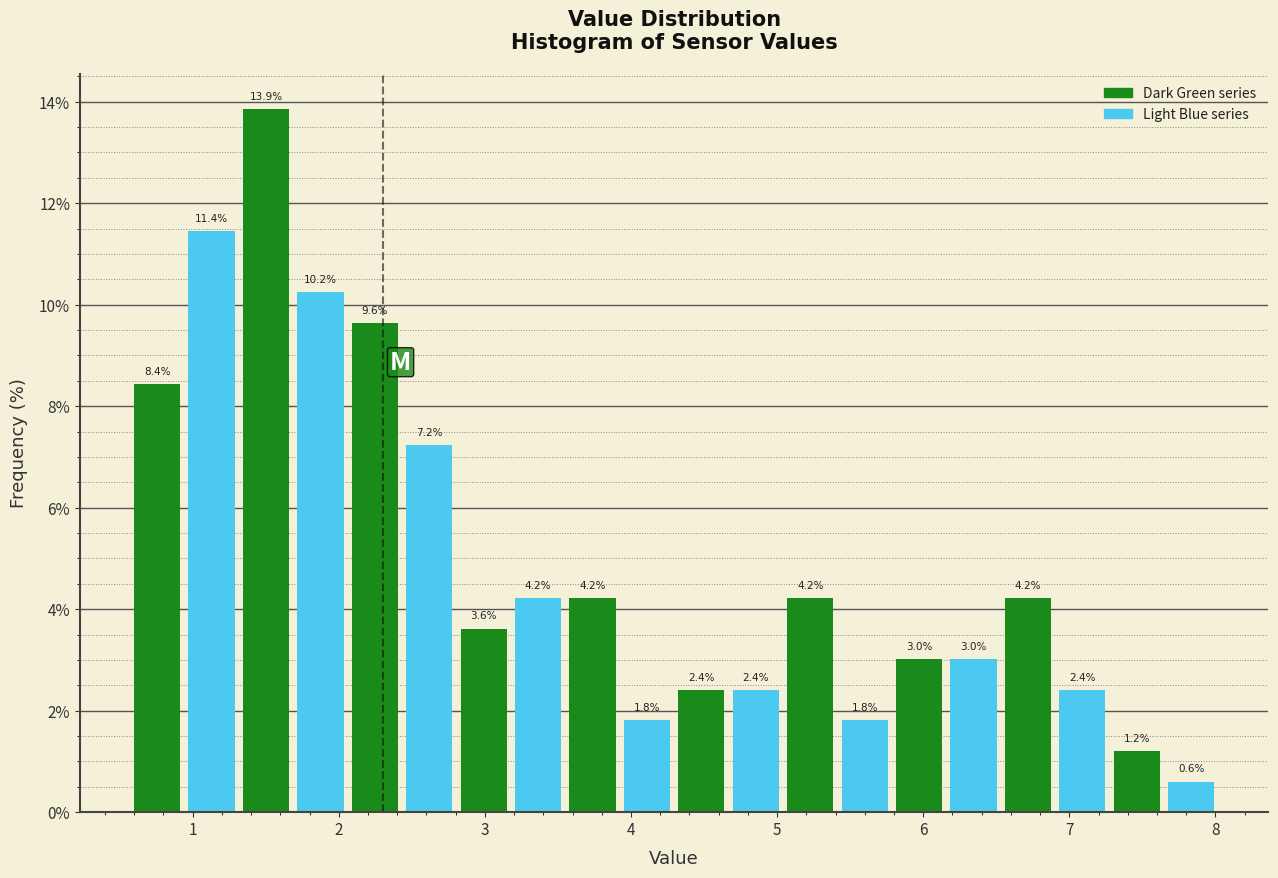

Read against the x-axis, roughly where is the centre of the tallest bar?

1.5